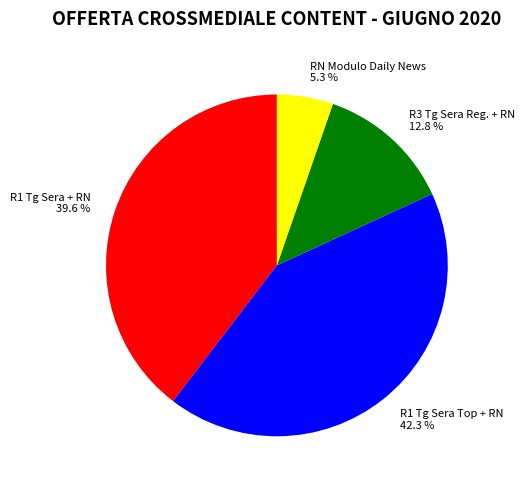

How much of the chart is everything except RN Modulo Daily News?

94.7%